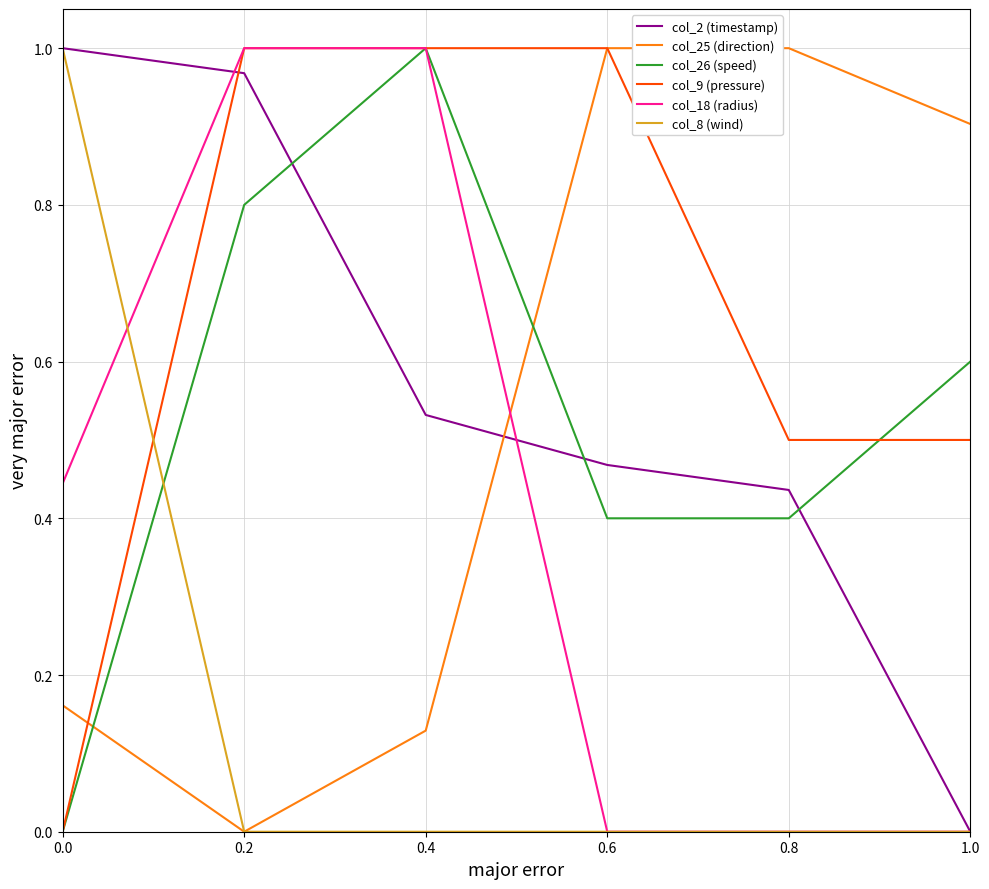

What position from the right is 0.2?

5